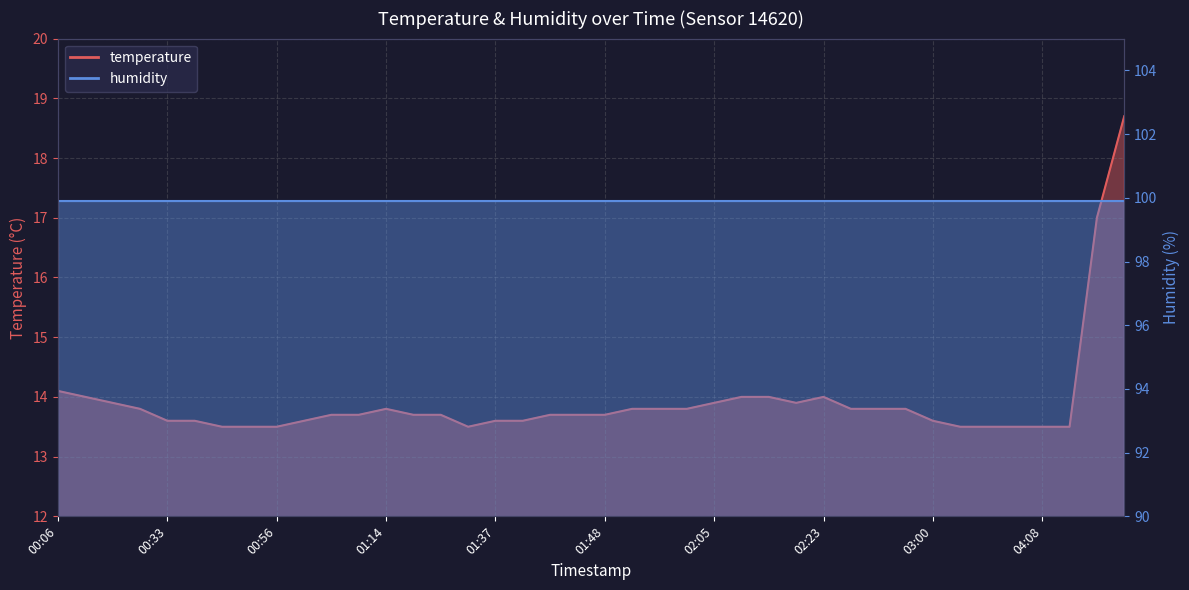

What is the sum of all values?

556.9